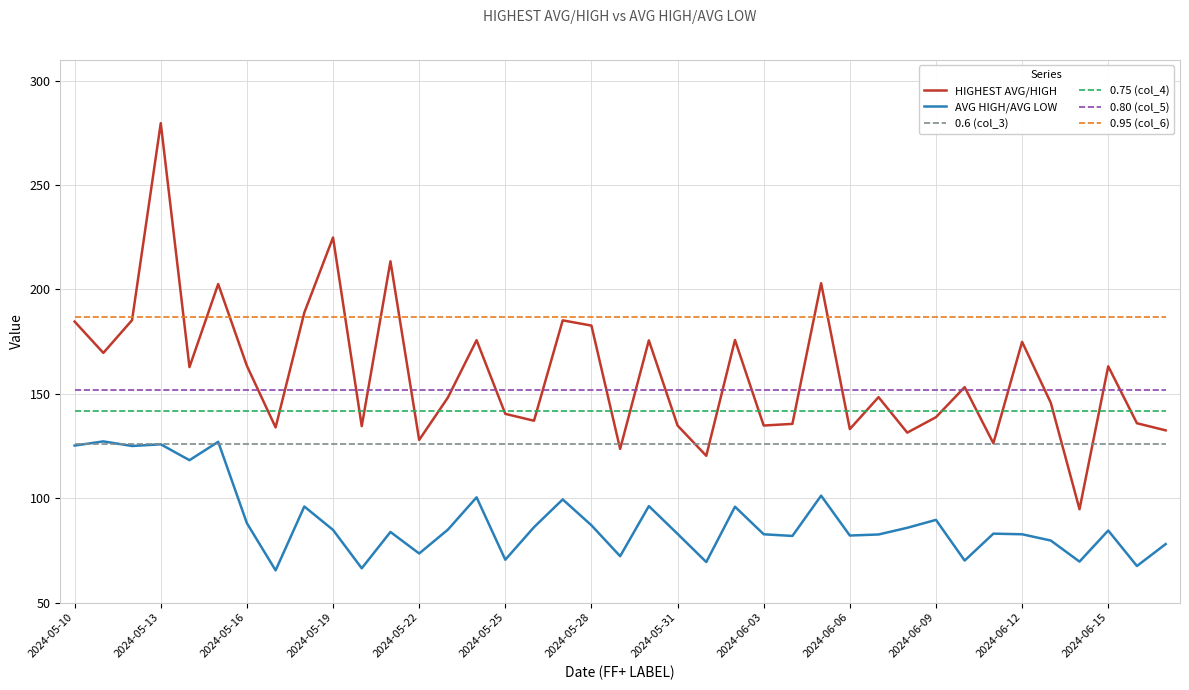

True or false: 0.6 (col_3) and 0.95 (col_6) intersect in this chart.

False